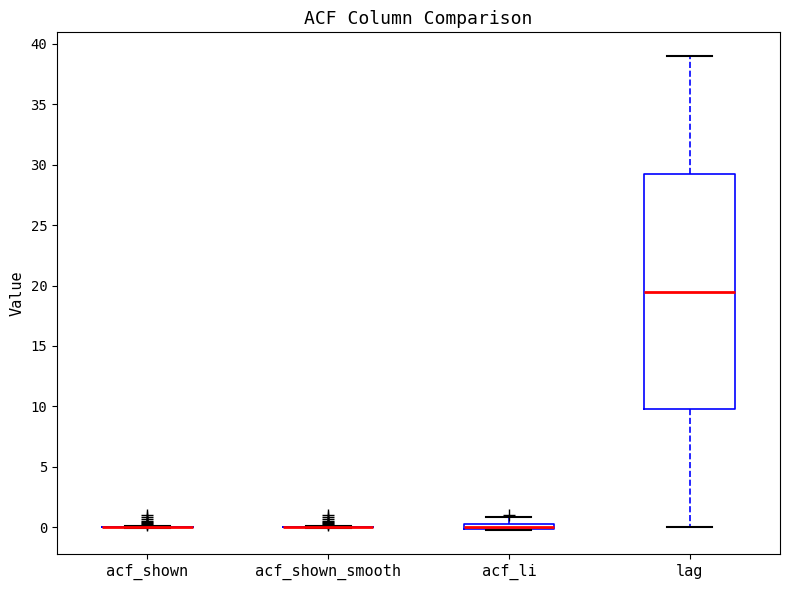

Where is the lower edge of the box for acf_li on the y-axis? The values are not printed on the chart, so give them approximately, as read against the axis.

0.0